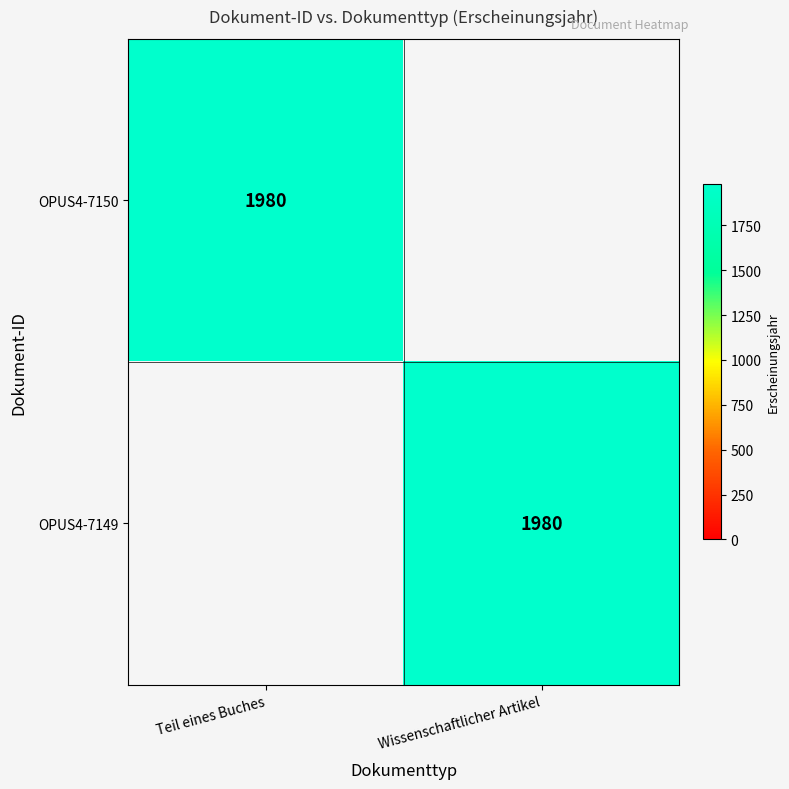

The OPUS4-7149 series shows 887 at Wissenschaftlicher Artikel. True or false?

False